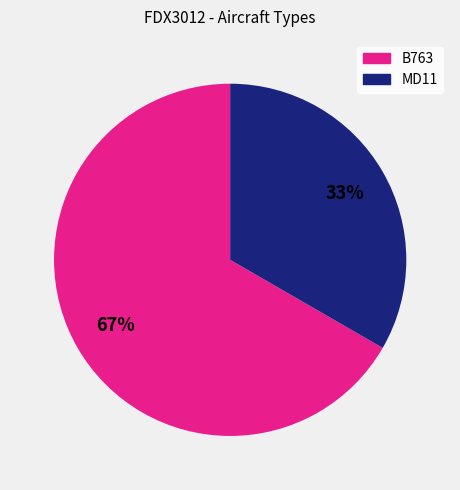

Is the sum of B763 and MD11 greater than half?

Yes